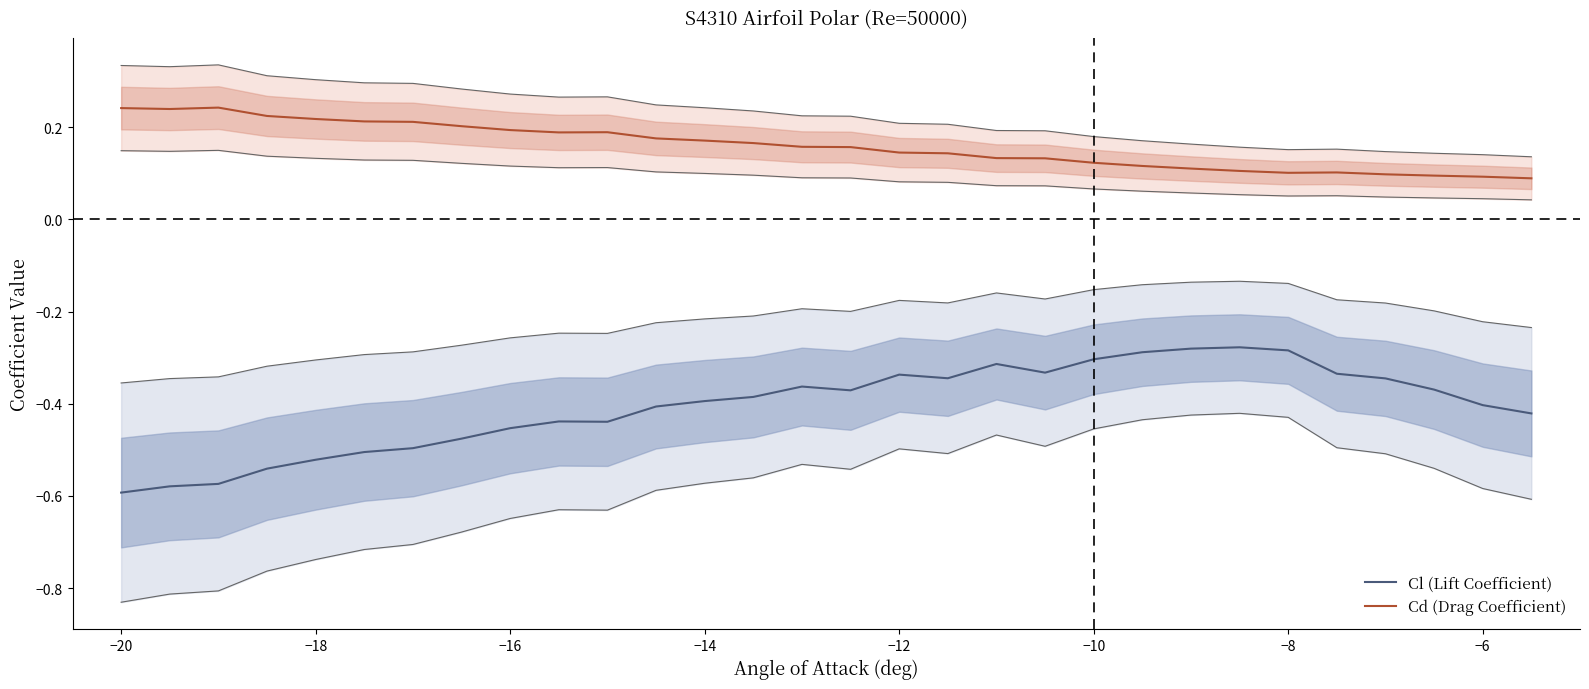

True or false: Cd (Drag Coefficient) and Cl (Lift Coefficient) cross at least once.

False